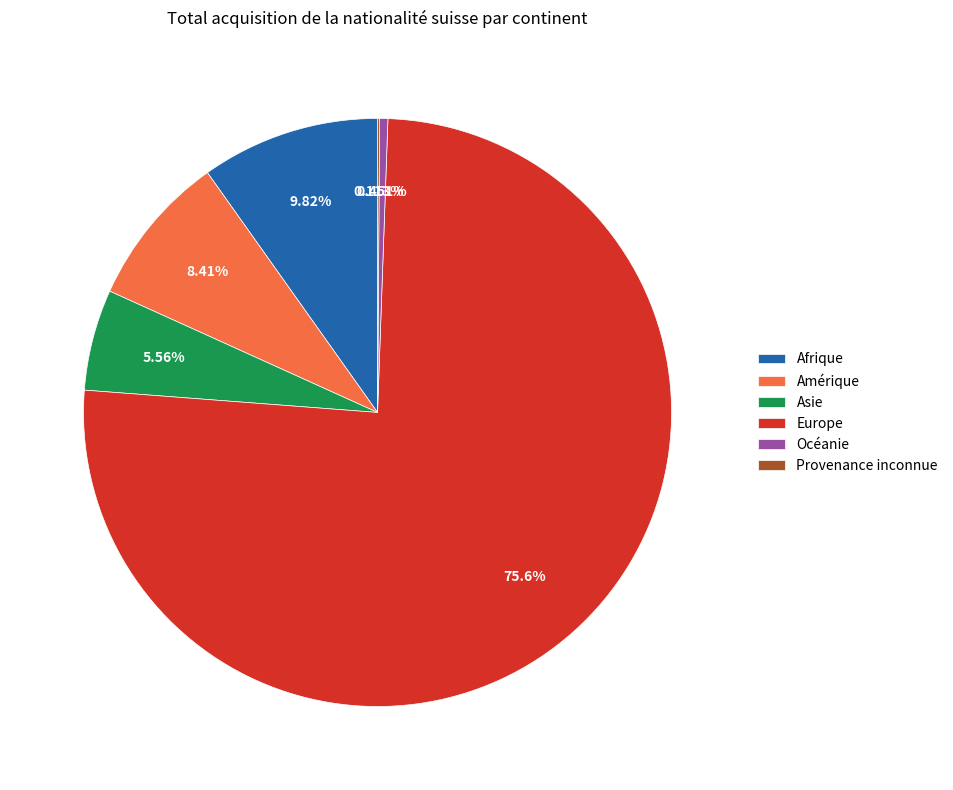

Which category accounts for the majority?

Europe